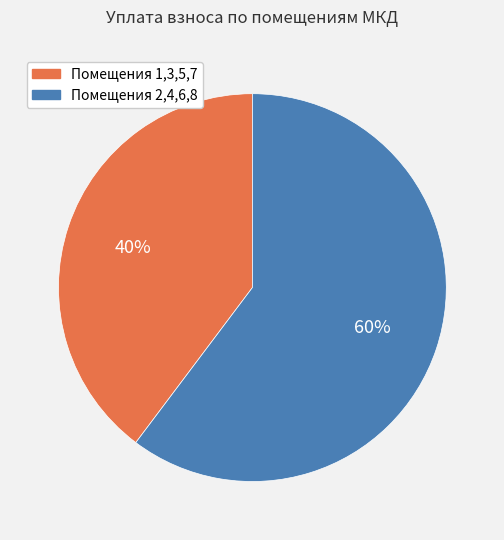

How many segments does this pie chart have?

2